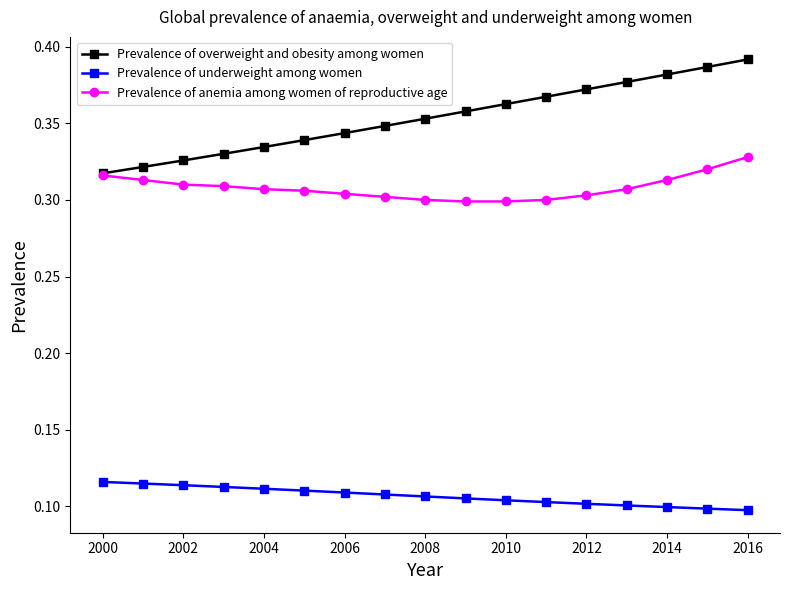

Which series has the largest total across all categories?

Prevalence of overweight and obesity among women